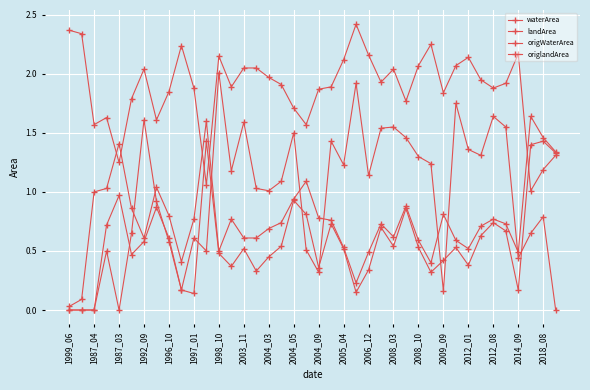

Is this an area chart (filled region under the line)?

No